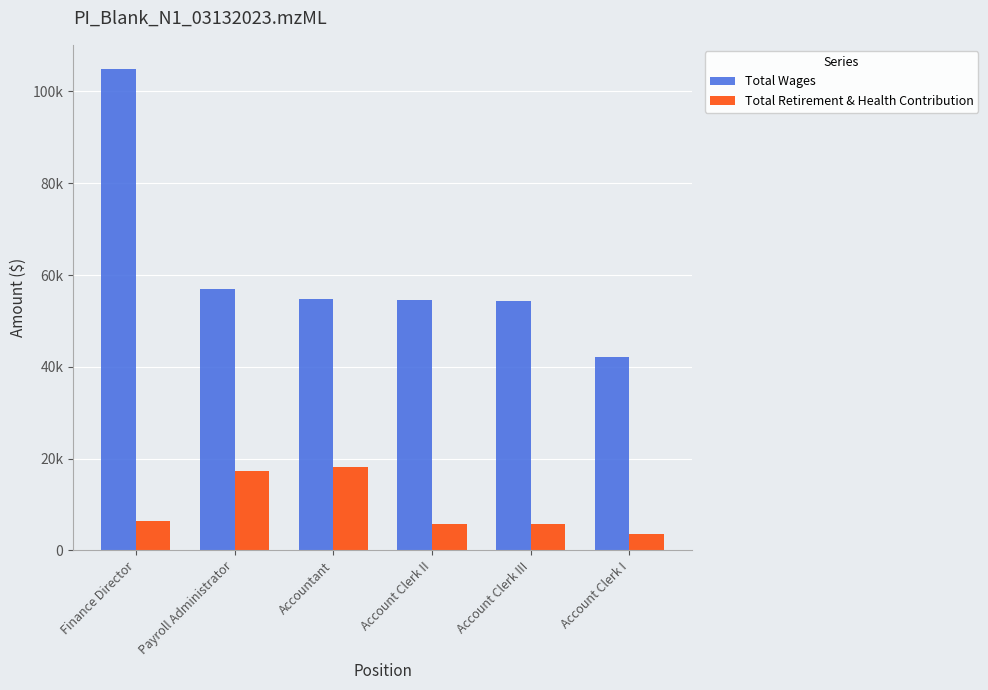

Which series has the largest range (max minus min)?

Total Wages